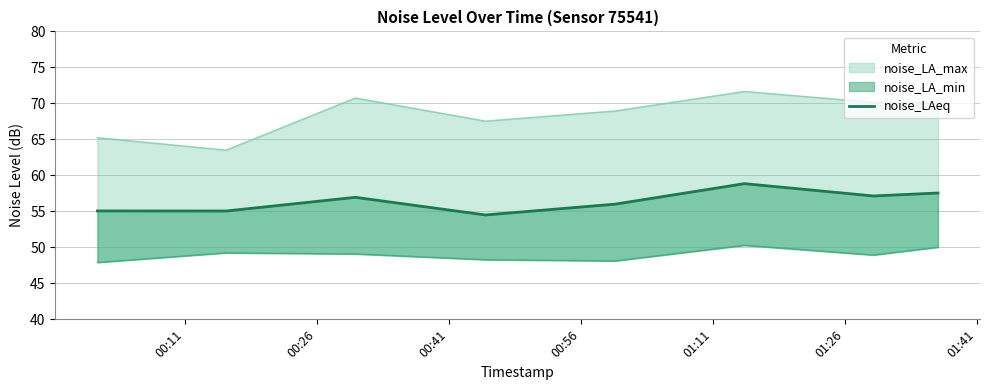

What is the difference between the values at 00:41 and 01:41?

0.2